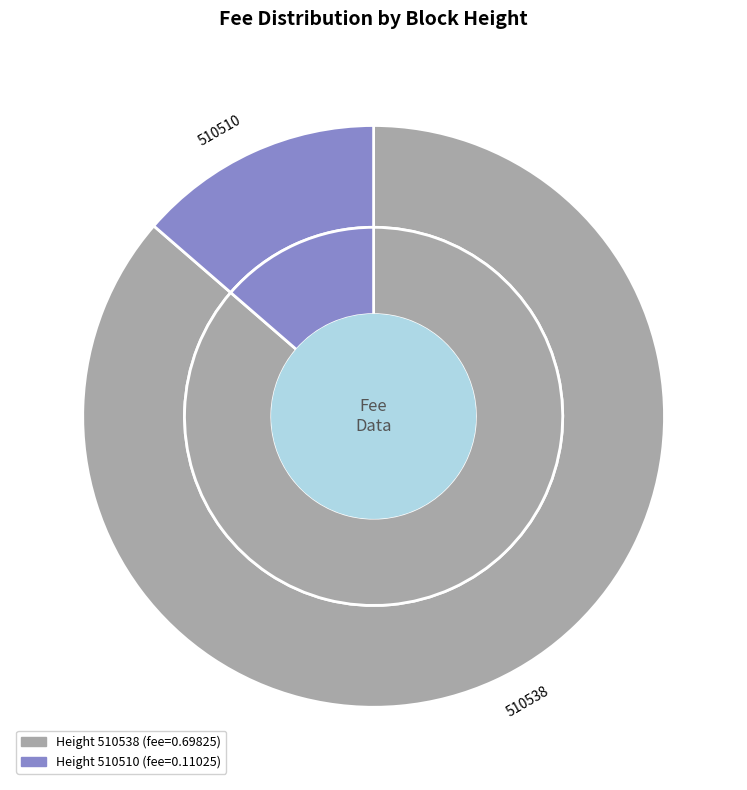

To the nearest percent, what is the difference between the largest and smallest slice percentages?

73%